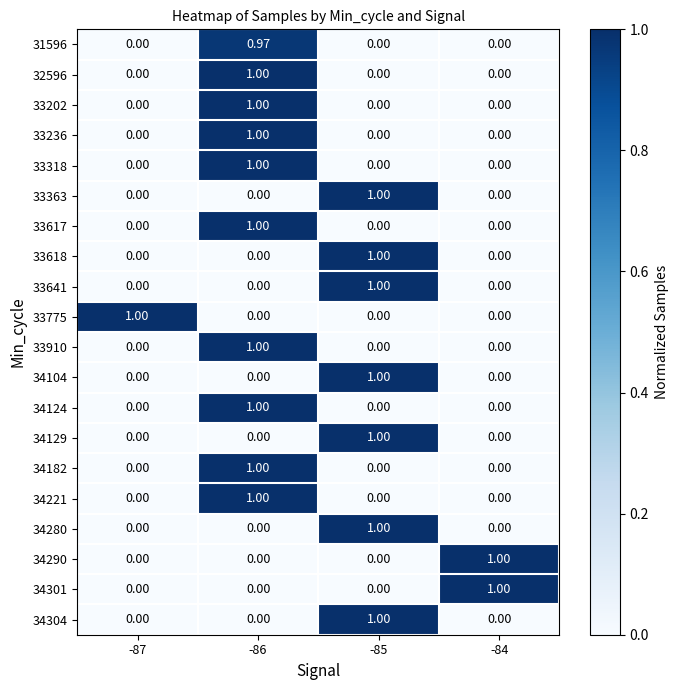

Is the value of 34304 at -87 greater than the value of 34104 at -85?

No